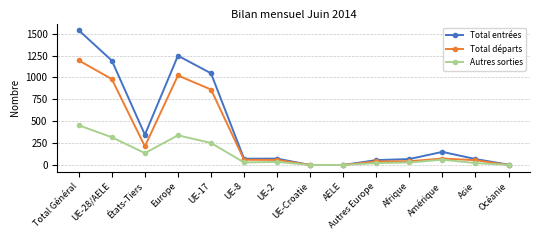

List the series in order of their peak value, highest first.

Total entrées, Total départs, Autres sorties